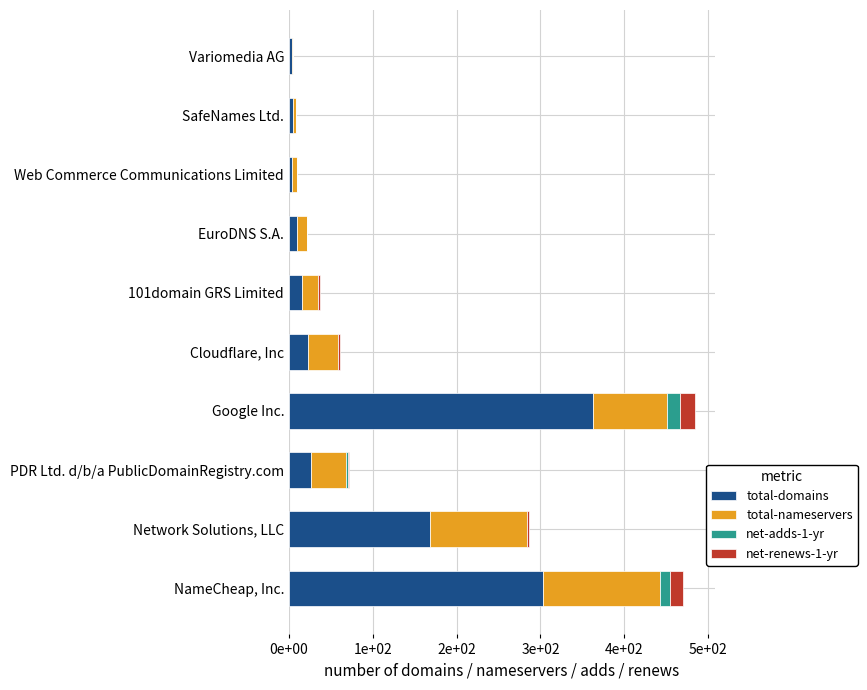

What is the sum of all total-domains values?

920